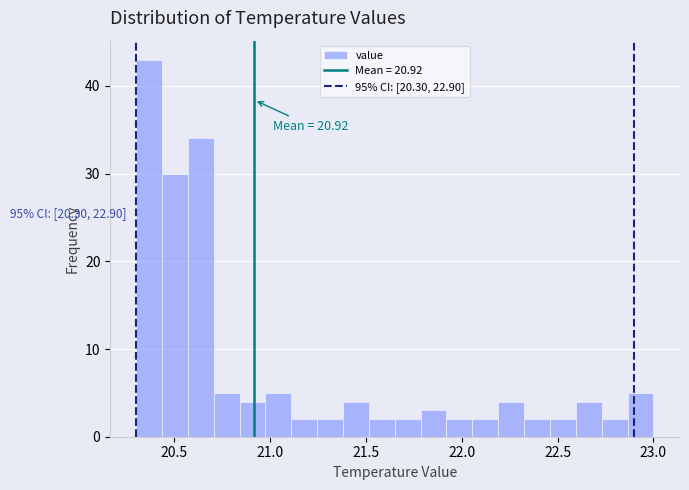

Read against the x-axis, roughly where is the centre of the tallest bar?

20.35